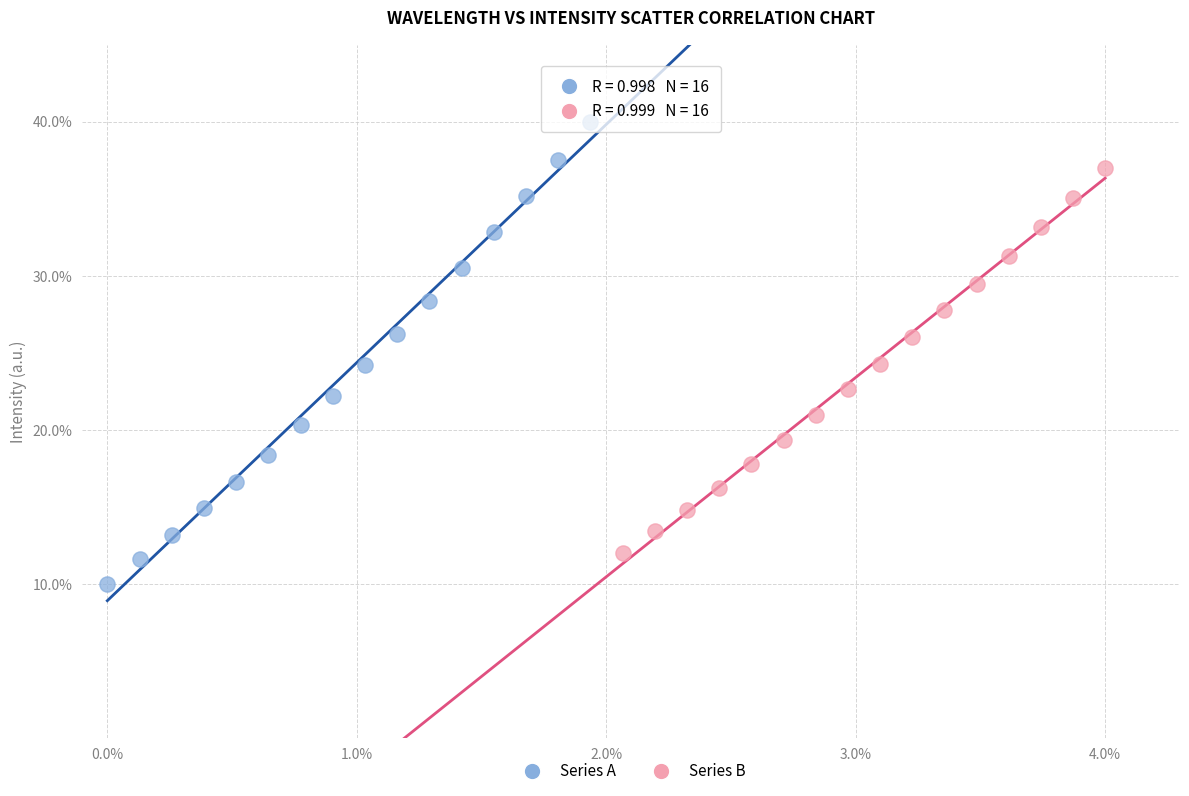

Which series contains the highest Y value?

Series A